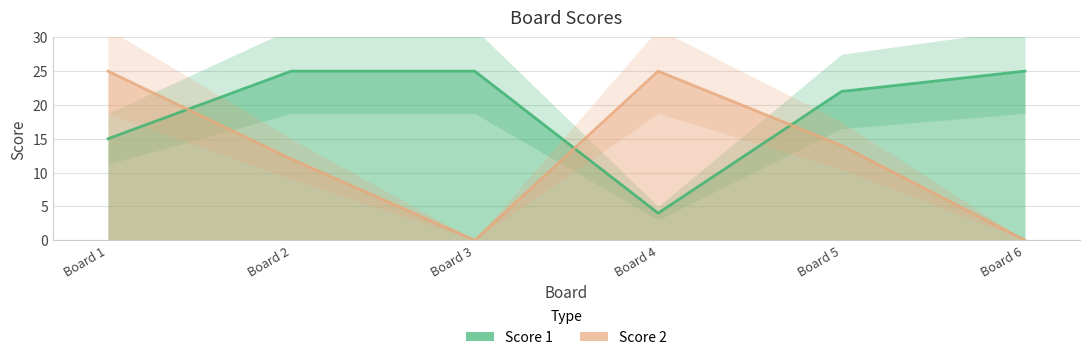

What is the difference between the second highest and minimum values in the Score 1 series?

21